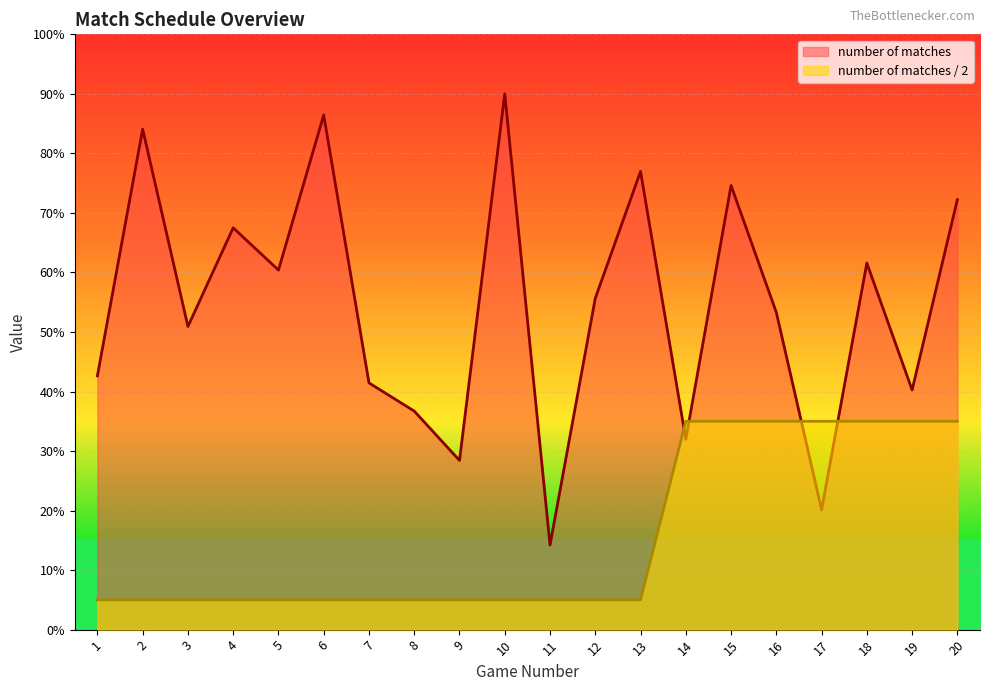

At which label does number of matches first exceed 55?

2